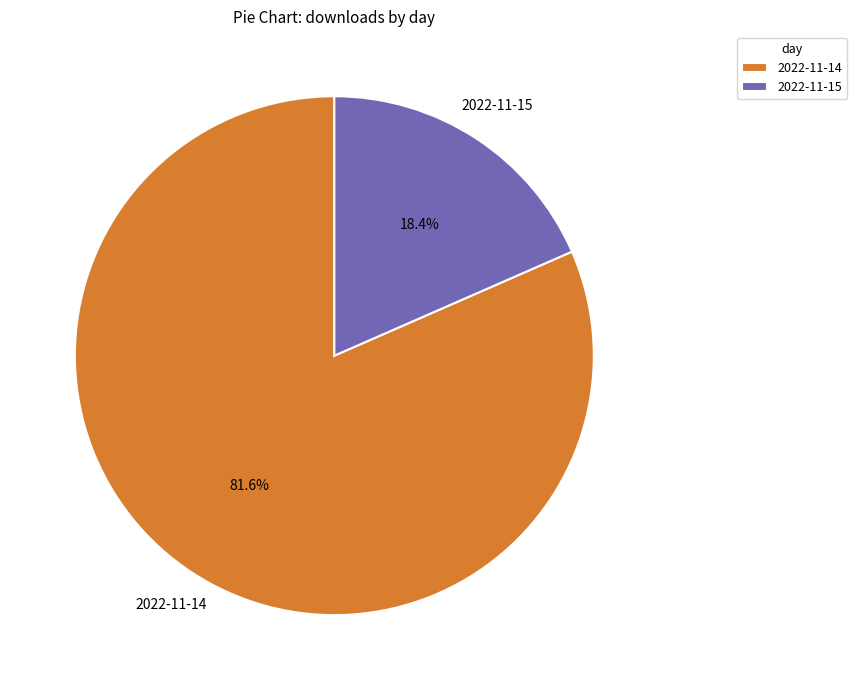

Count the number of slices in the pie.

2